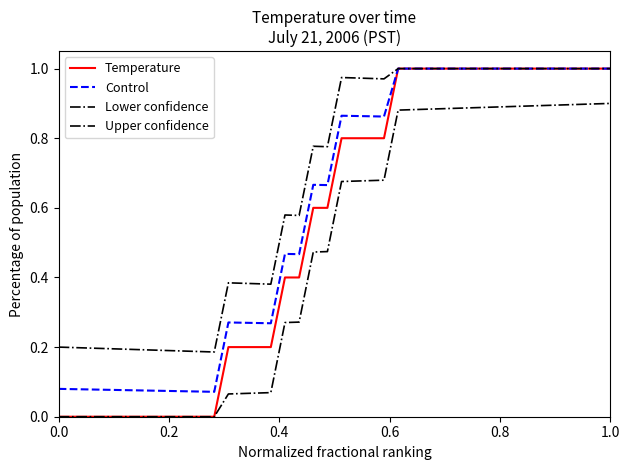

At which category is the sum across all series the highest?

1.0